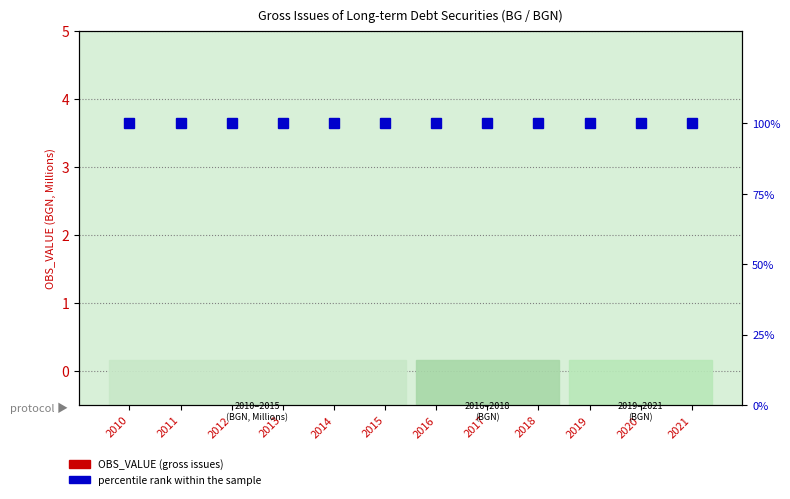

Are the bars grouped side by side (vs. stacked)?

Yes